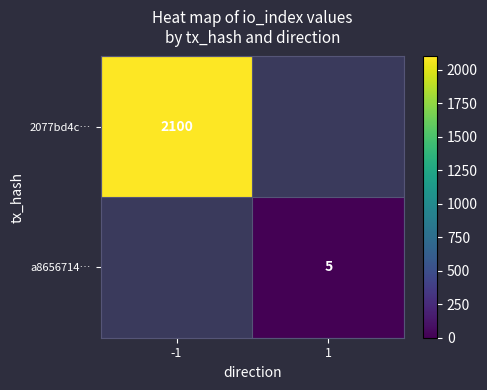

Count the number of categories in the chart.

2